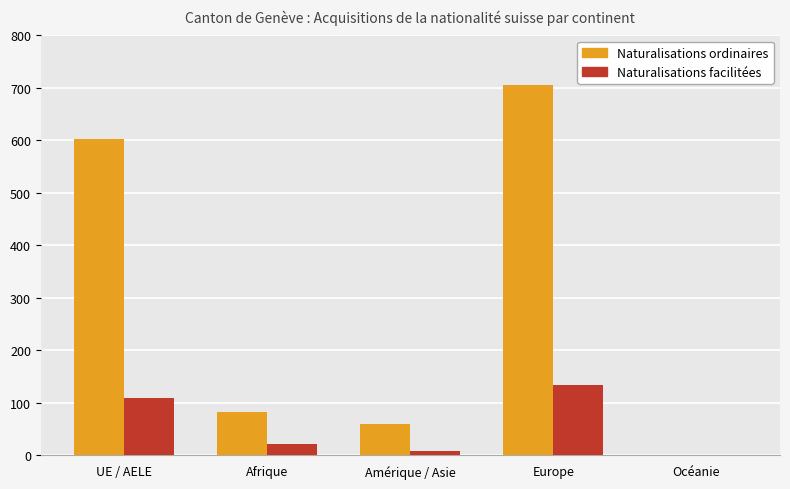

The Naturalisations ordinaires series shows 603 at UE / AELE. True or false?

True